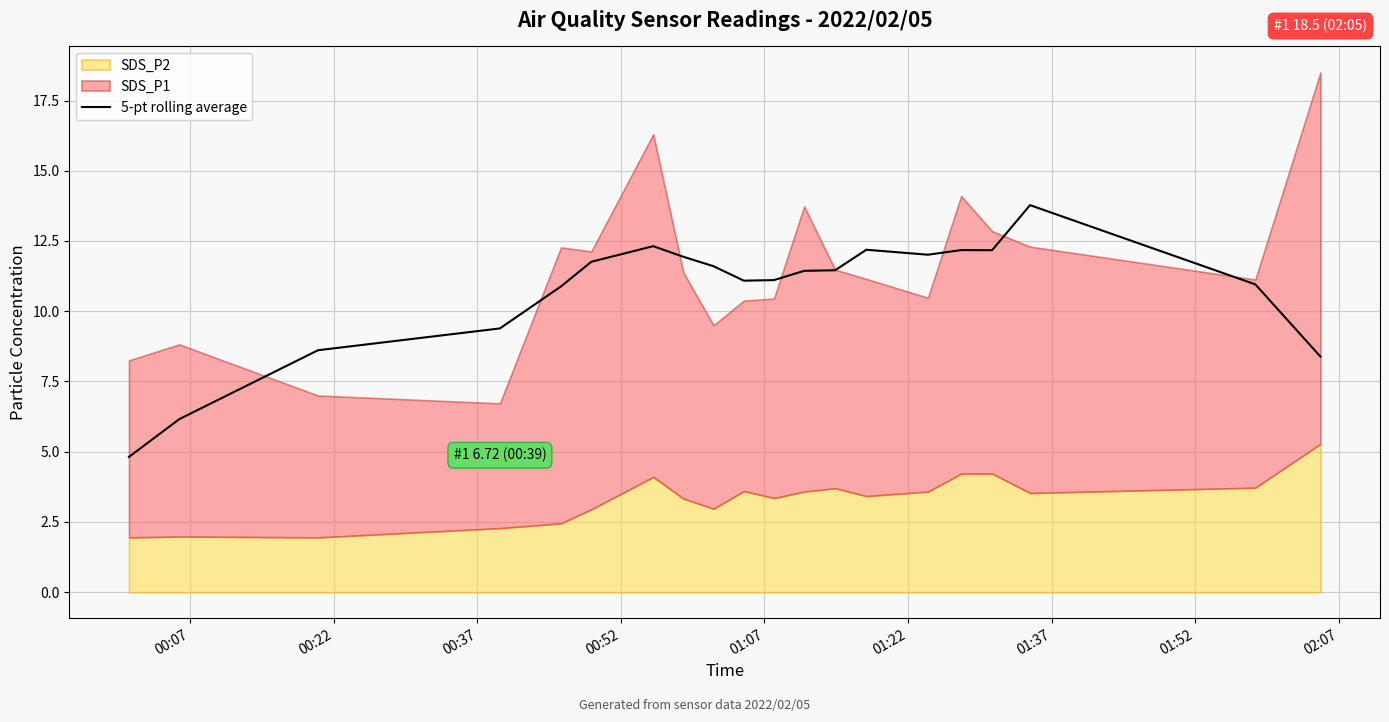

What is the maximum value for 5-pt rolling average?

13.8